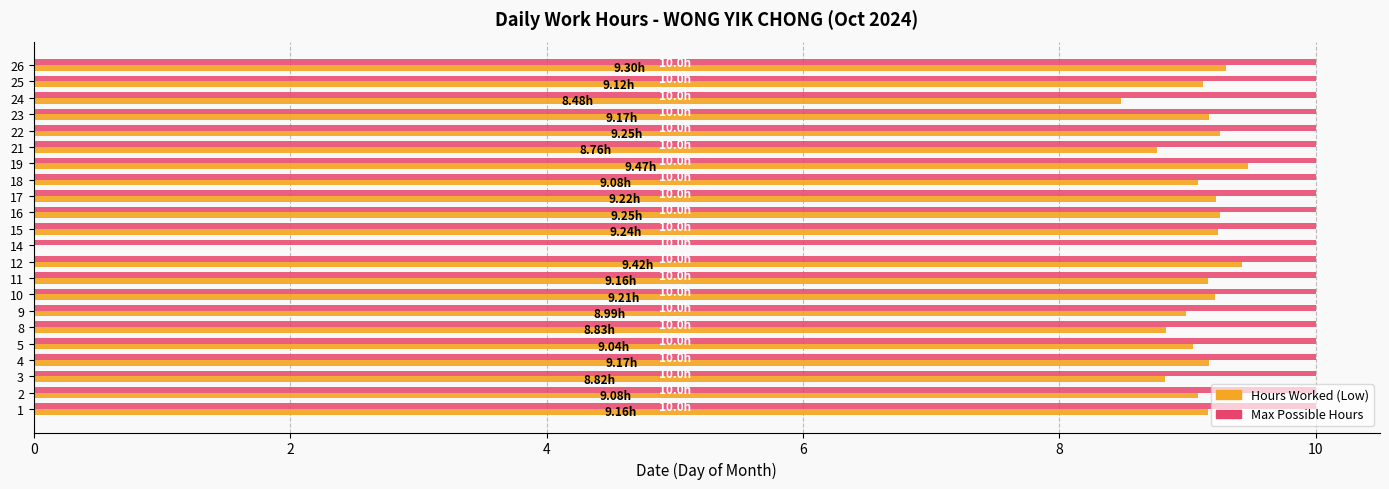

Is the value of Hours Worked (Low) at 23 greater than the value of Max Possible Hours at 17?

No